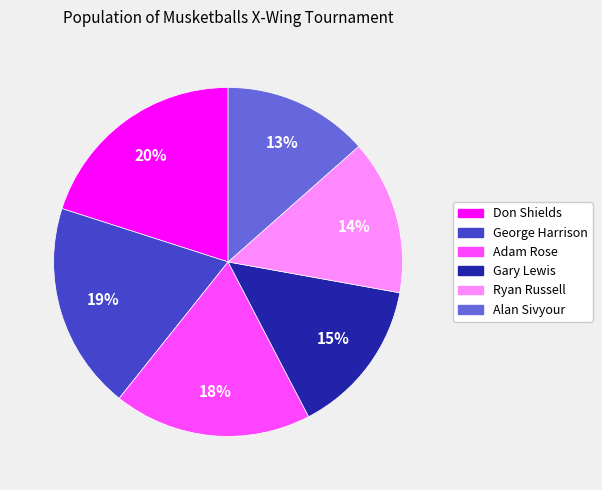

To the nearest percent, what is the average slice percentage?

17%